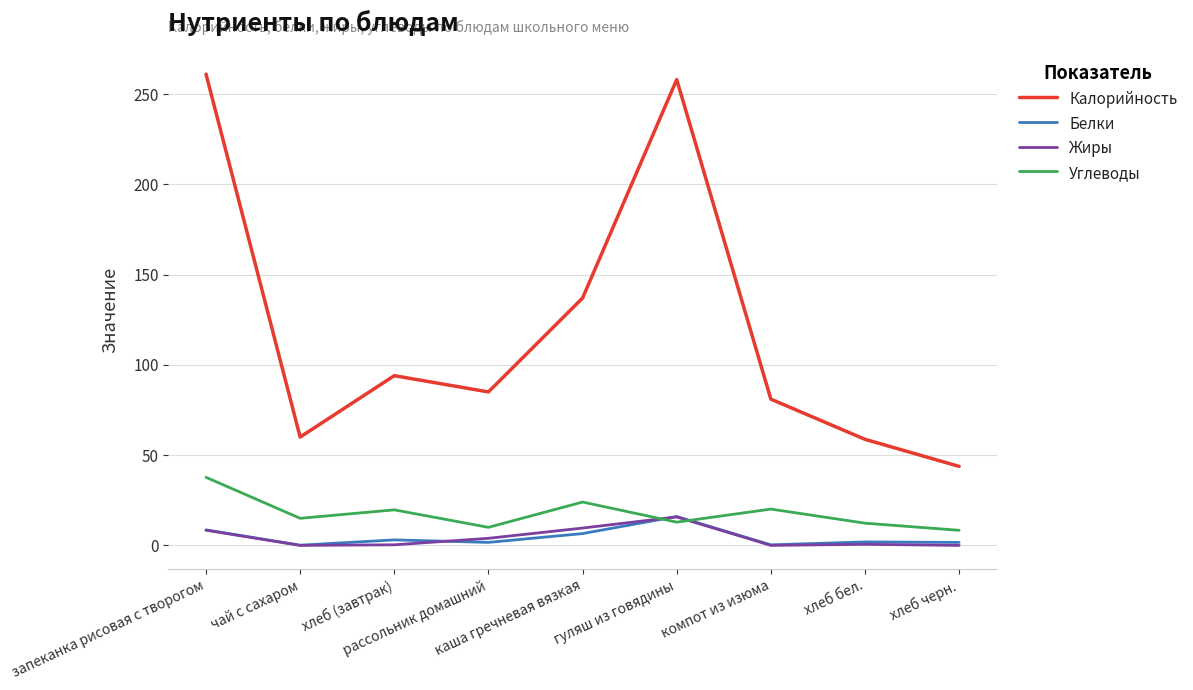

How many lines are shown in the chart?

4